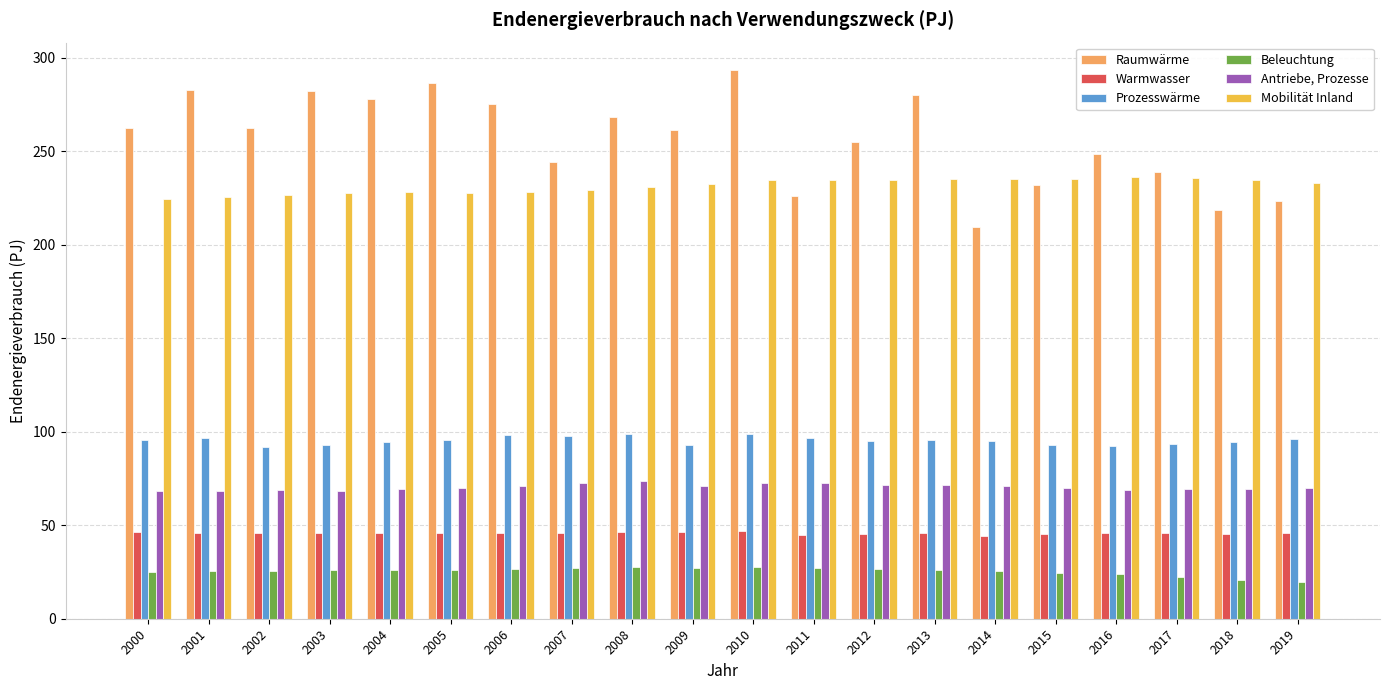

Which series has the largest range (max minus min)?

Raumwärme